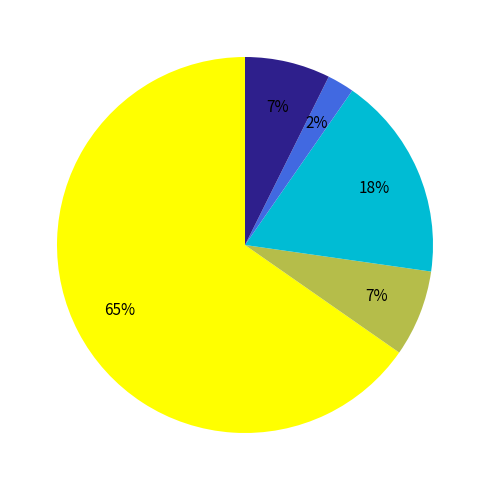

Is there any slice that represents more than half of the pie?

Yes